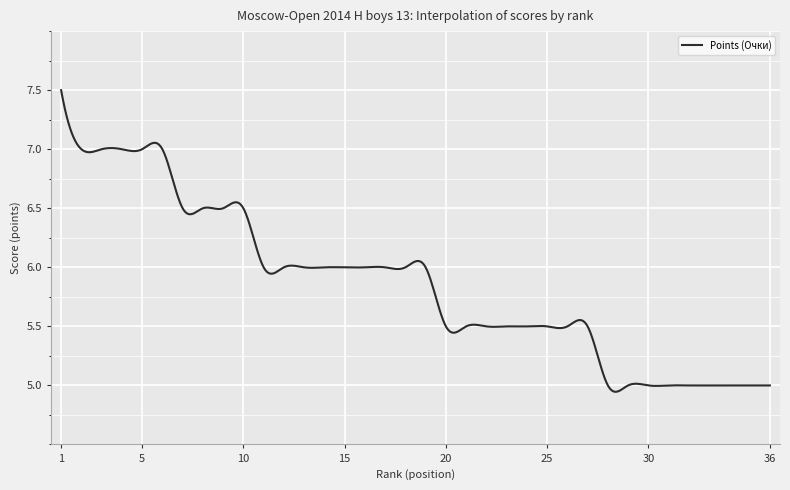

What is the difference between the maximum and minimum values?

2.6